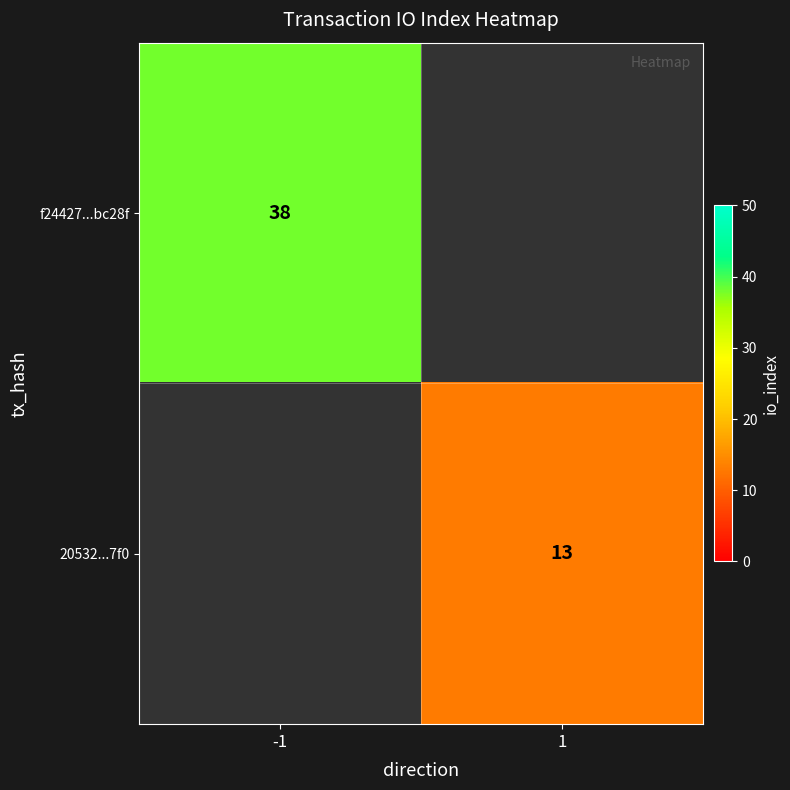

Rank the series by their maximum value, from highest to lowest.

f24427...bc28f, 20532...7f0